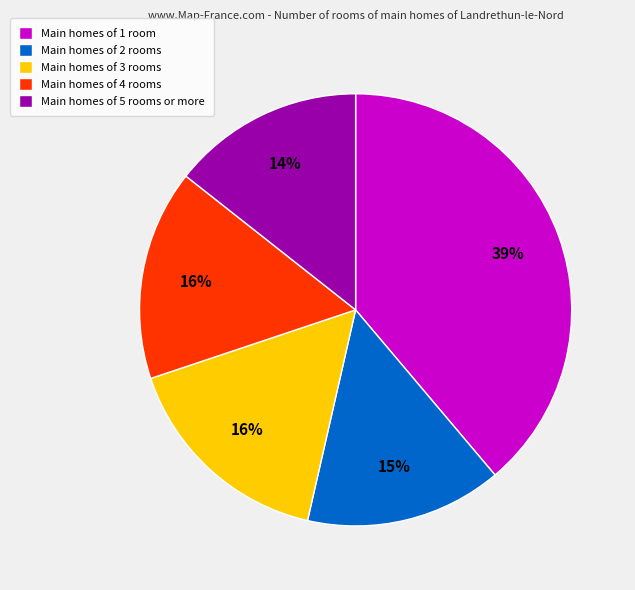

To the nearest percent, what portion does Main homes of 3 rooms represent?

16%